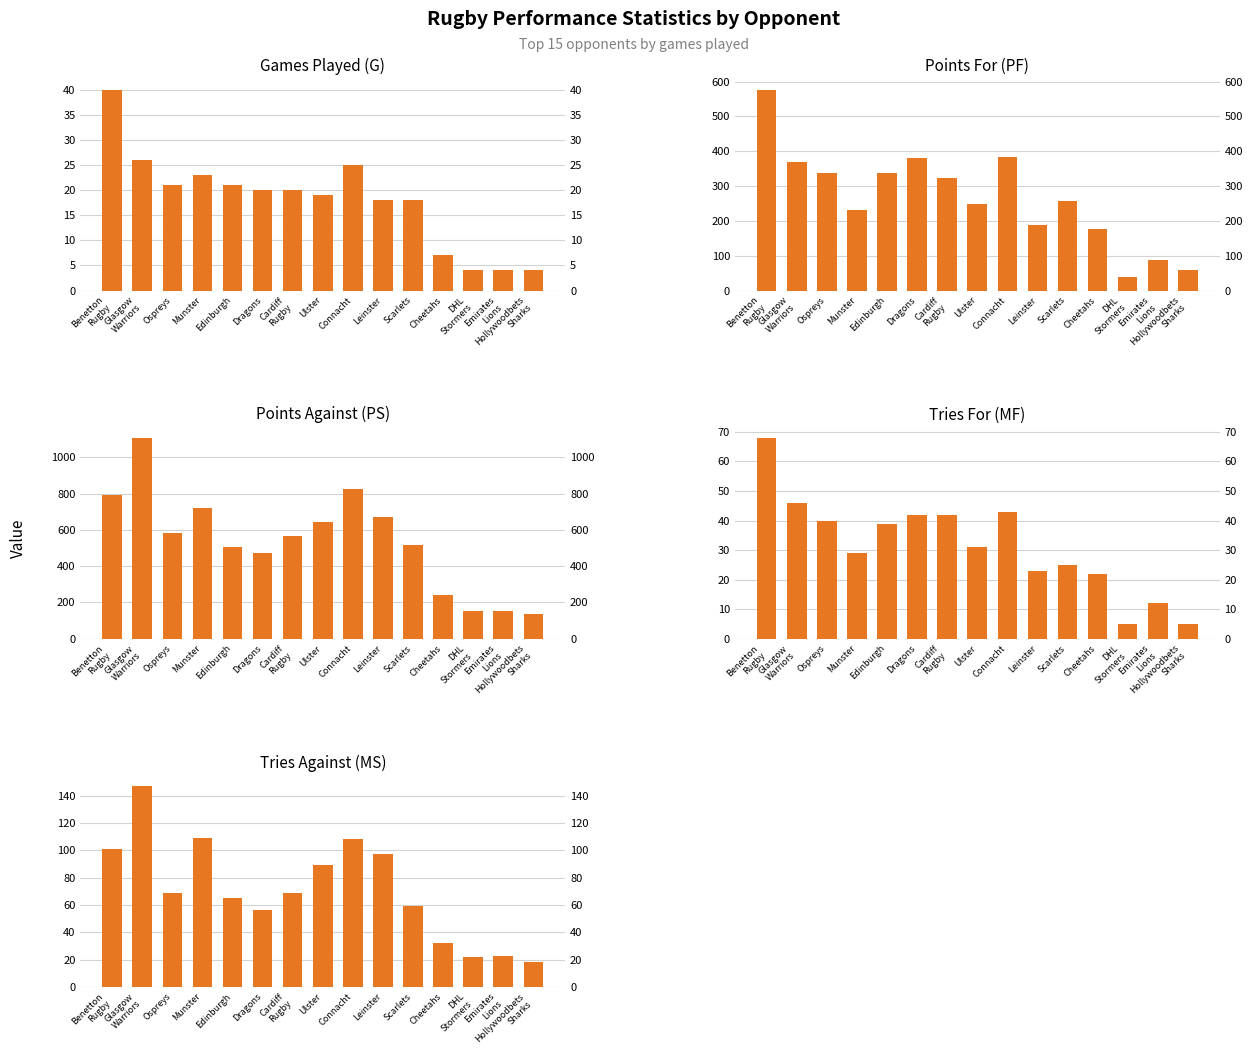

Reading left to right, what are all the values shown in this chart?

G: 40	26	21	23	21	20	20	19	25	18	18	7	4	4	4
PF: 577	370	337	232	337	380	322	250	383	187	256	176	39	89	58
PS: 793	1107	583	720	505	473	567	642	825	669	516	239	155	151	137
MF: 68	46	40	29	39	42	42	31	43	23	25	22	5	12	5
MS: 101	147	69	109	65	56	69	89	108	97	59	32	22	23	18